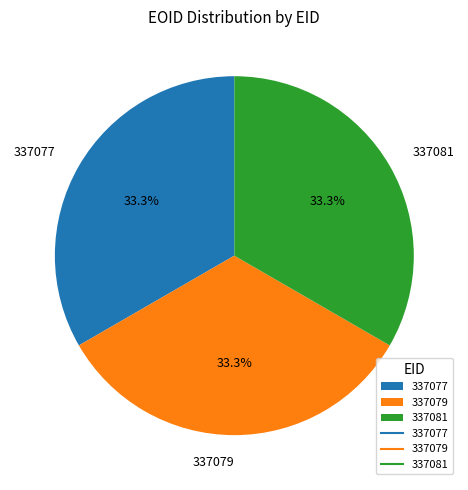

Count the number of slices in the pie.

3